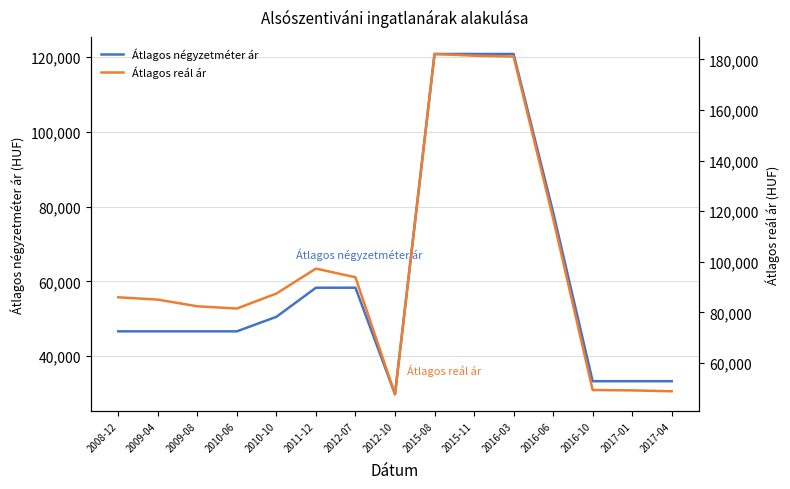

What is the value of the Átlagos reál ár point at the 5th from the left?

87485